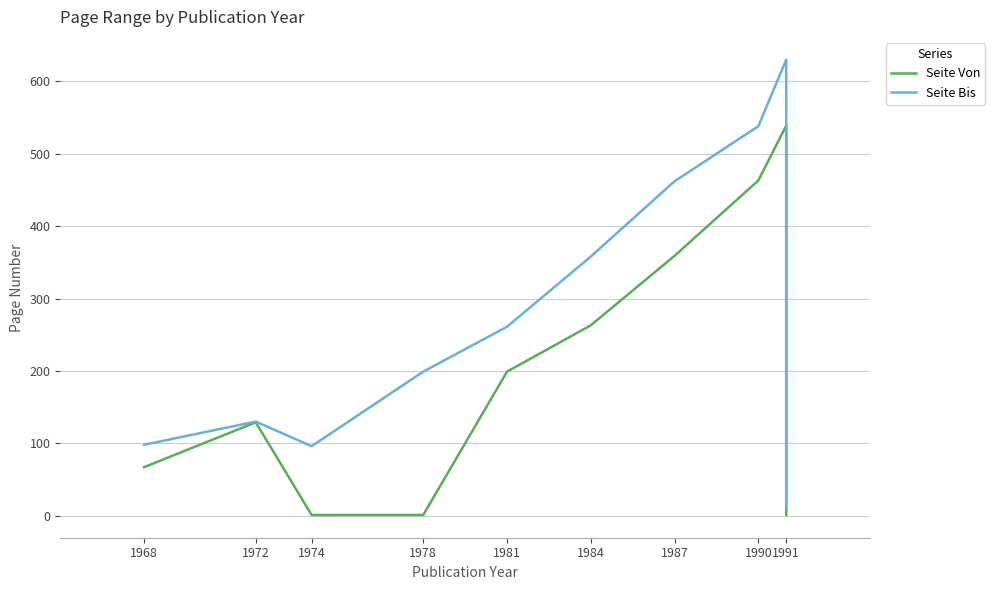

True or false: Seite Bis and Seite Von intersect in this chart.

False